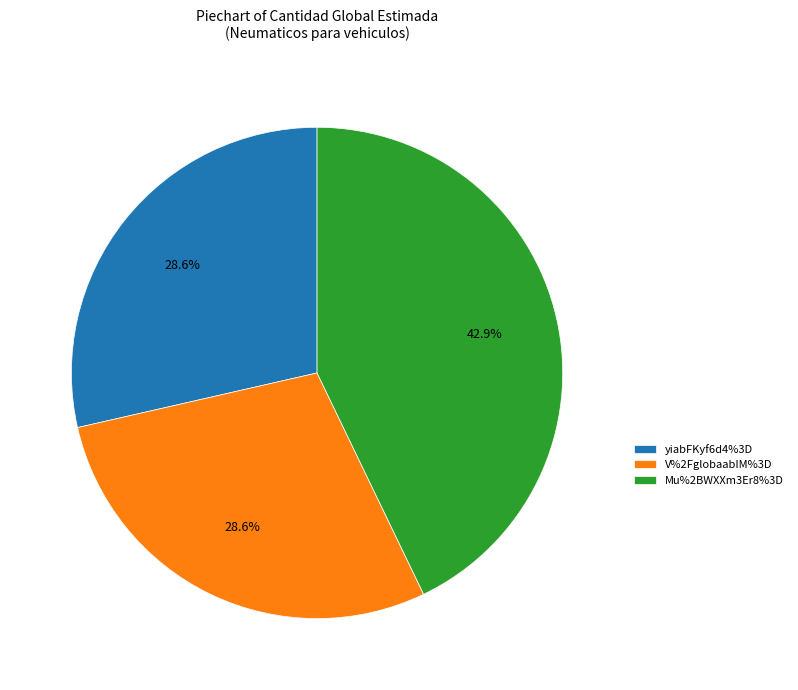

To the nearest percent, what is the difference between the largest and smallest slice percentages?

14%